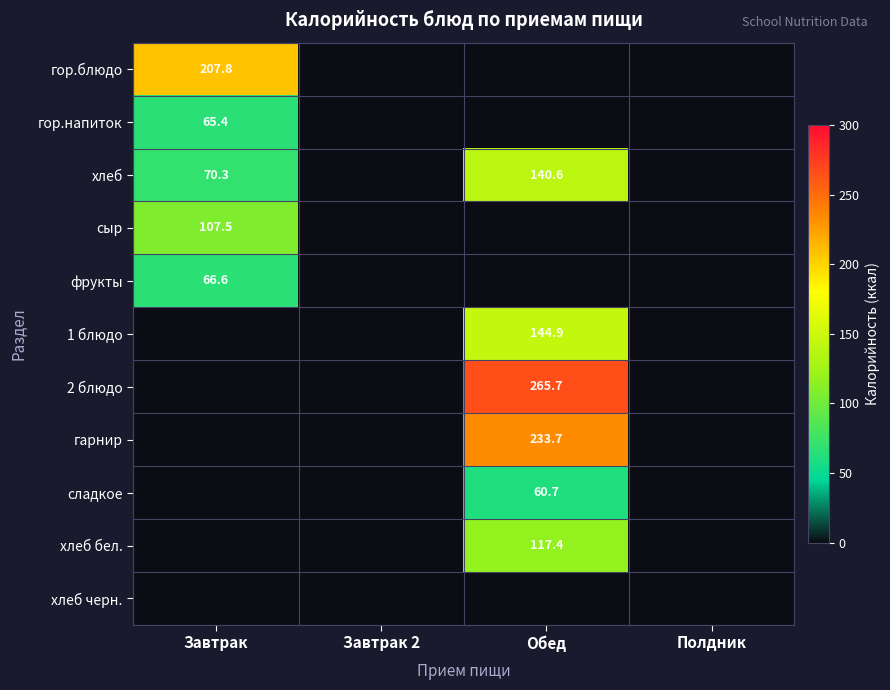

True or false: сладкое has a value of 82.6 at Обед.

False